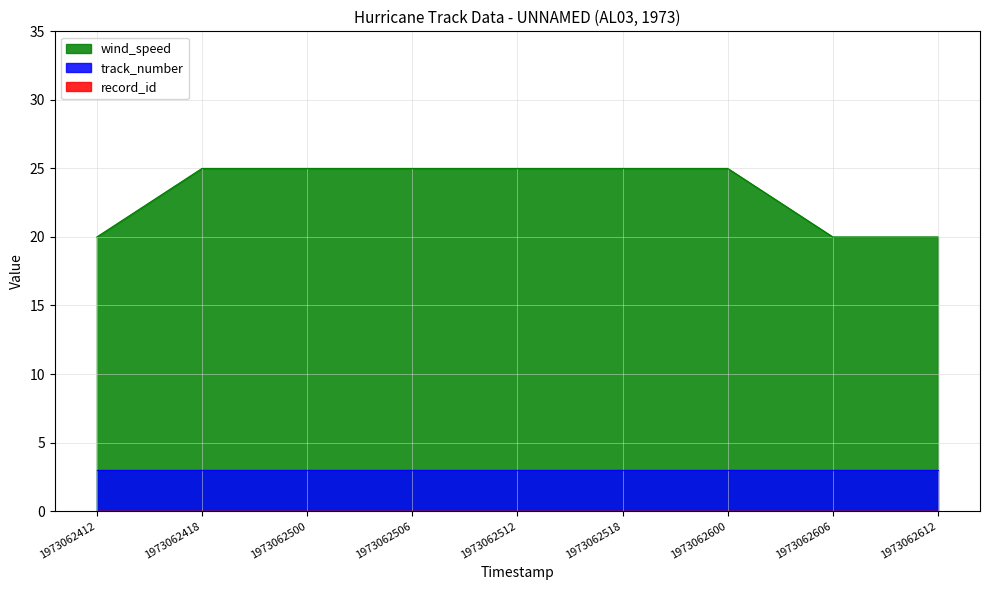

Which category has the highest value across all series?

1973062418